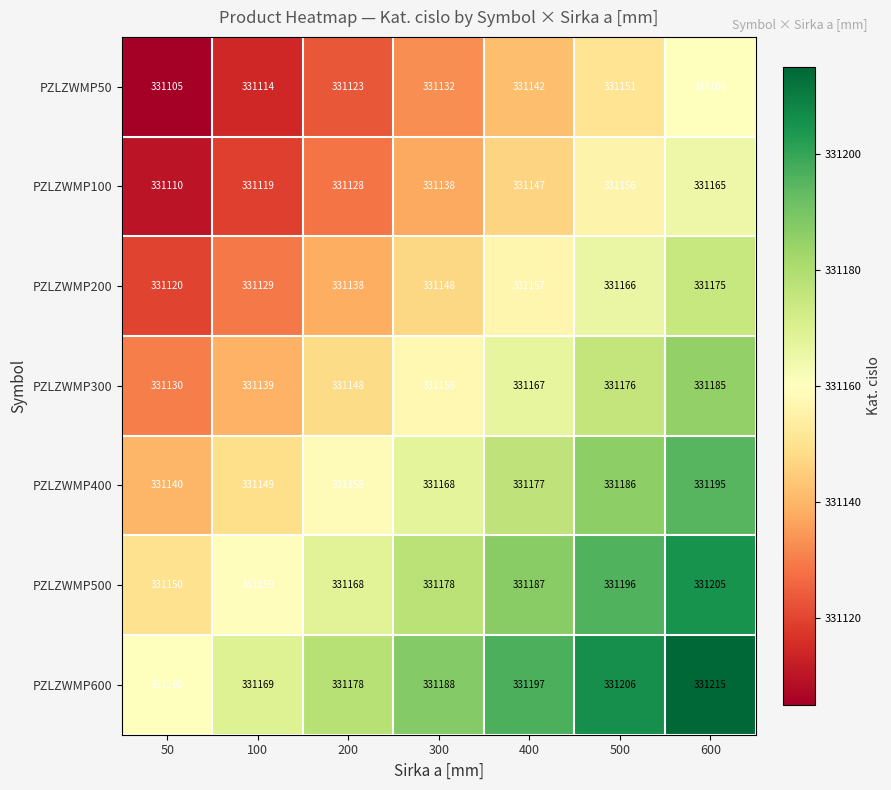

What is the difference between the highest and lowest values at 300?

56